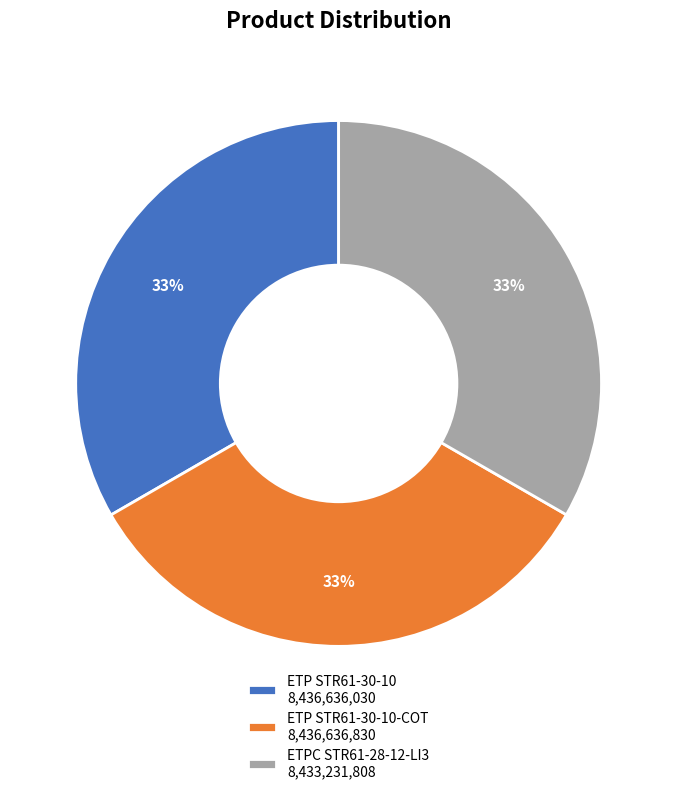

To the nearest percent, what portion does ETP STR61-30-10 8,436,636,030 represent?

33%